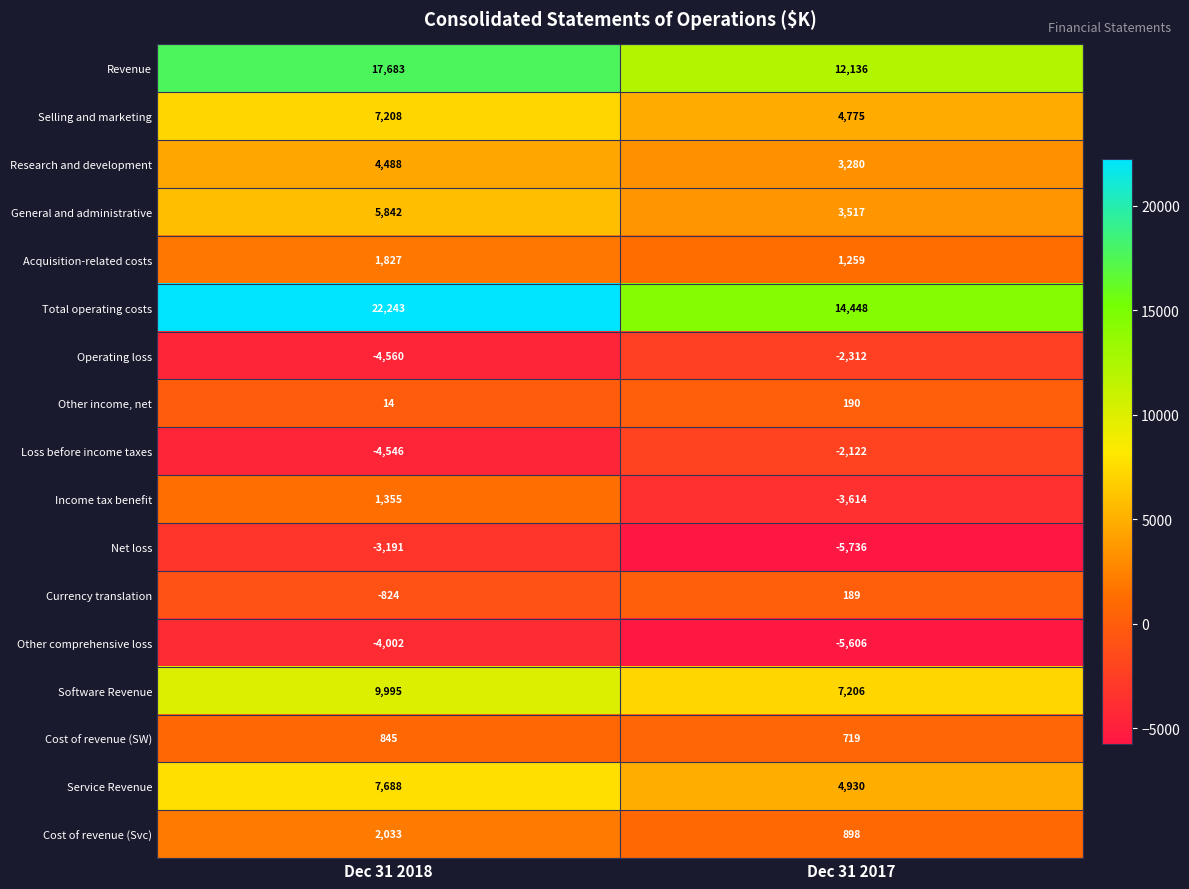

Read the Selling and marketing value at Dec 31 2017, to the nearest 50.

4800